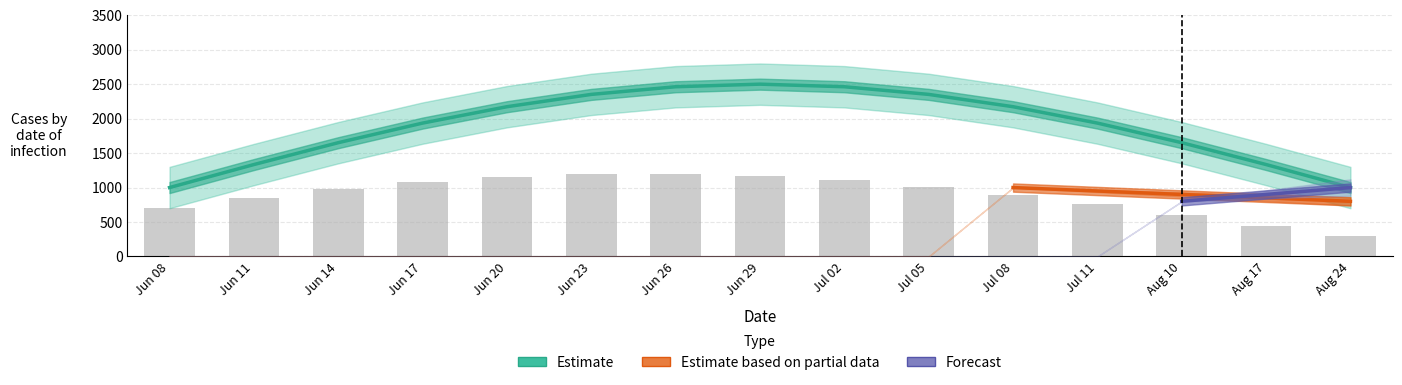

Which has a higher value, Jul 05 or Aug 17?

Jul 05